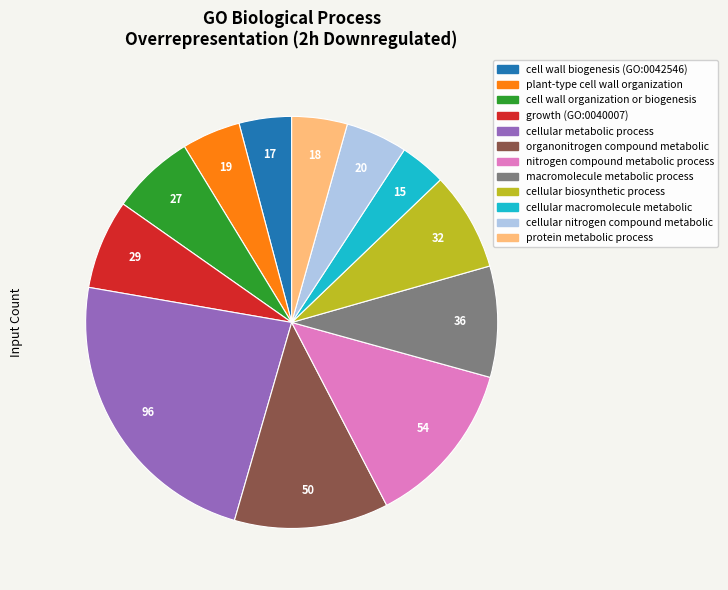

Does organonitrogen compound metabolic represent more than half of the total?

No